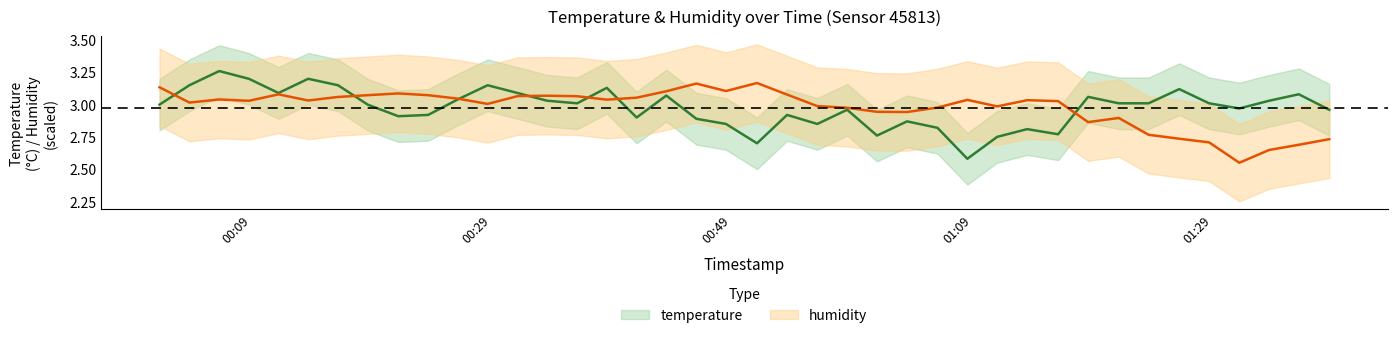

What is the maximum value shown in the chart?

3.3